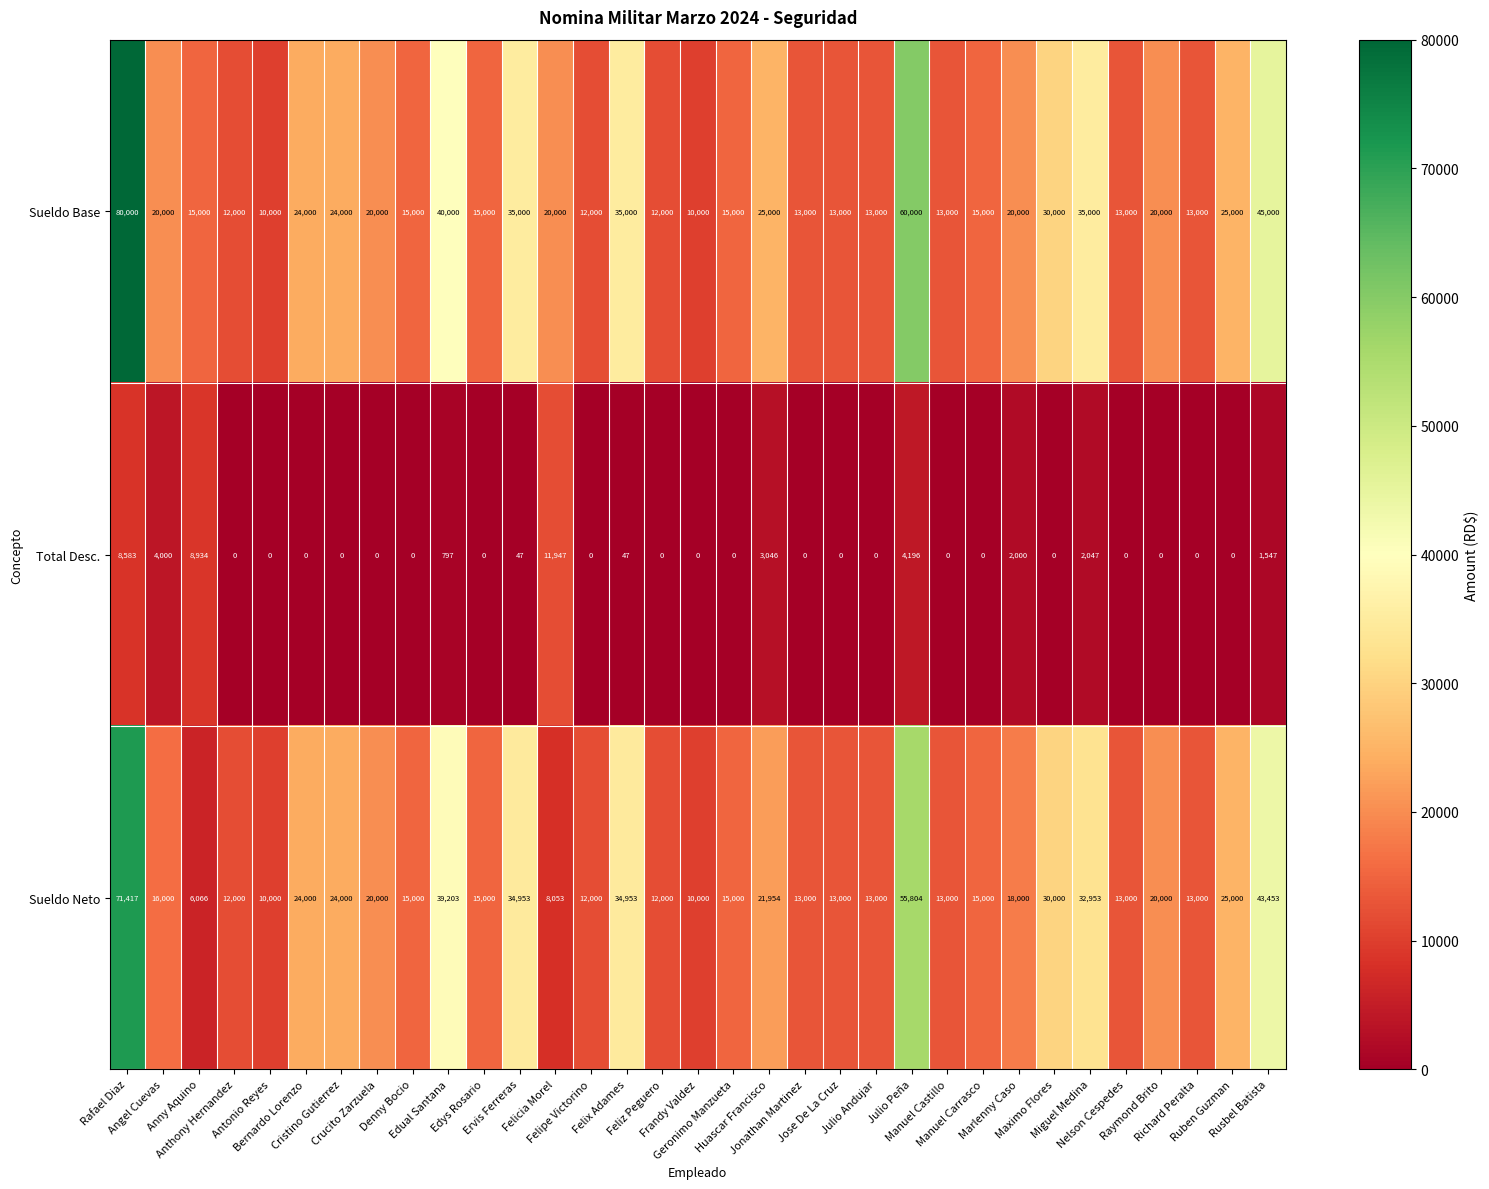

Which category has the lowest value in the Sueldo Base series?

Antonio Reyes